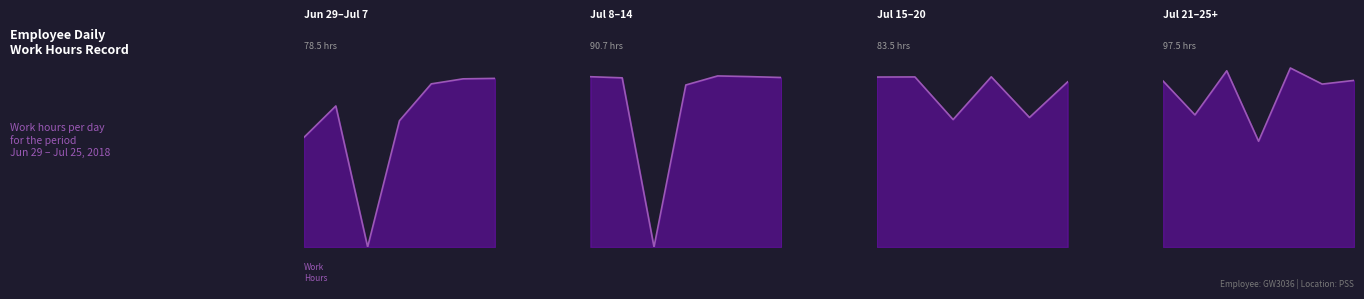

What is the value of the 2nd point from the left?

12.6